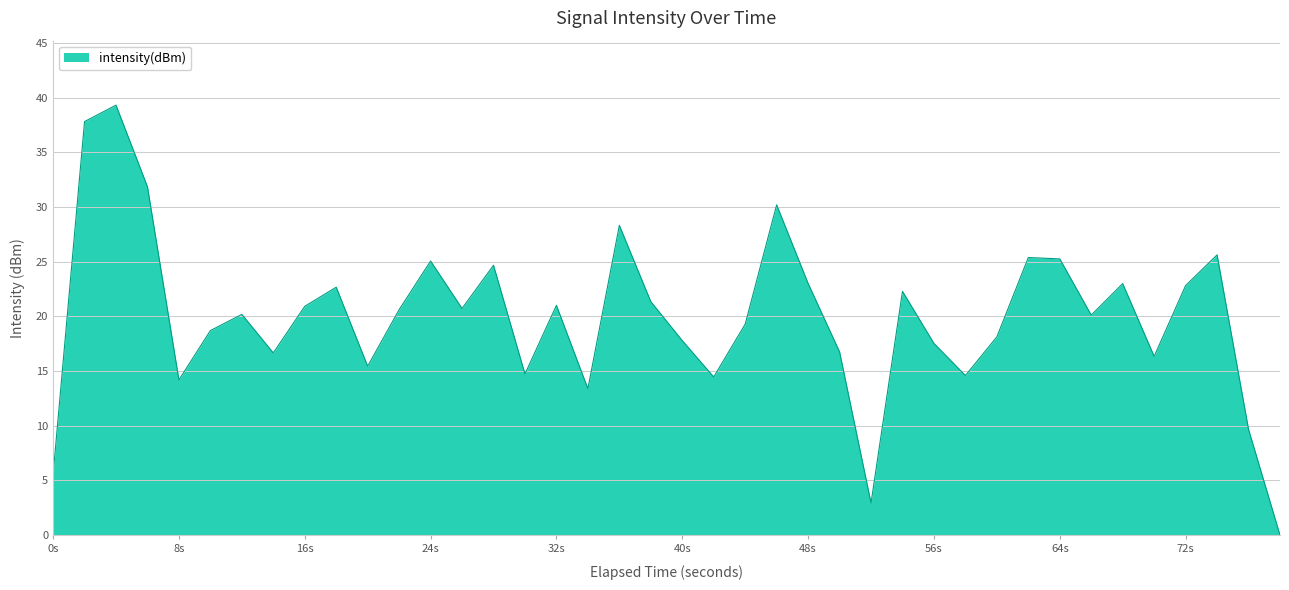

What is the difference between the maximum and minimum values?

39.3